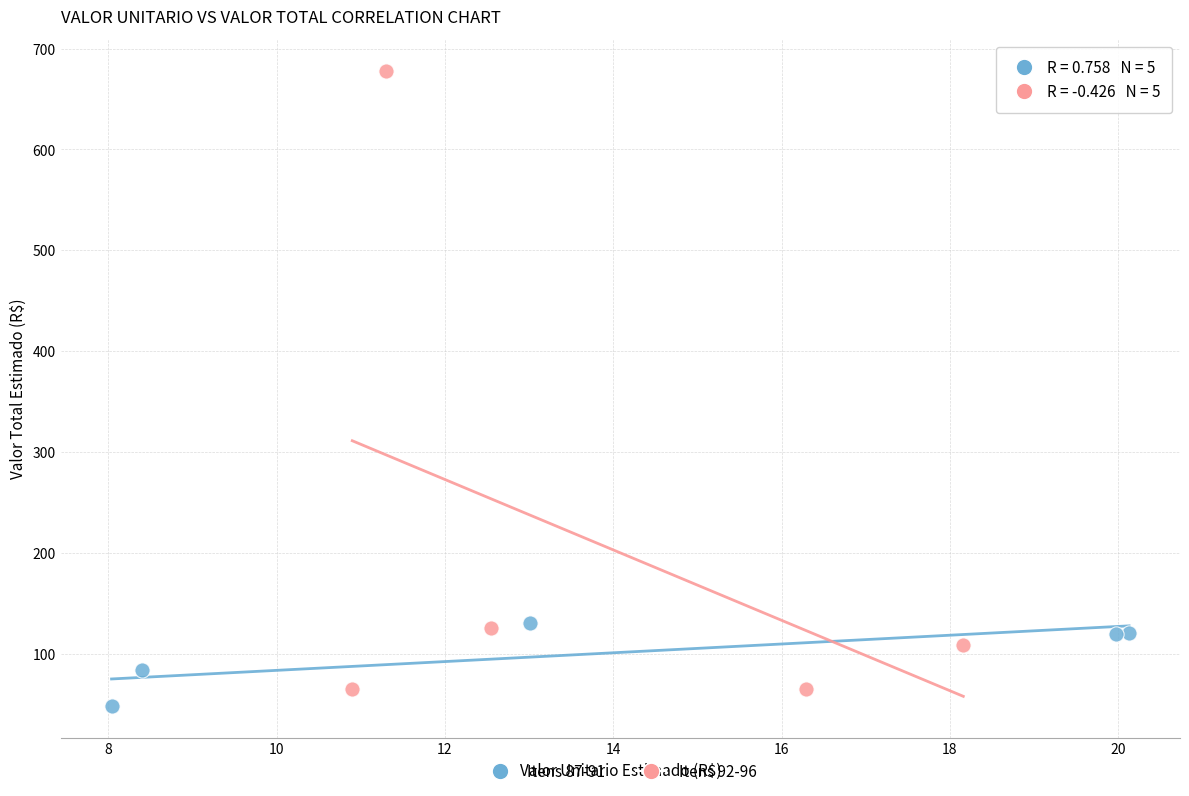

What are all the series names shown in the legend?

Itens 87-91, Itens 92-96